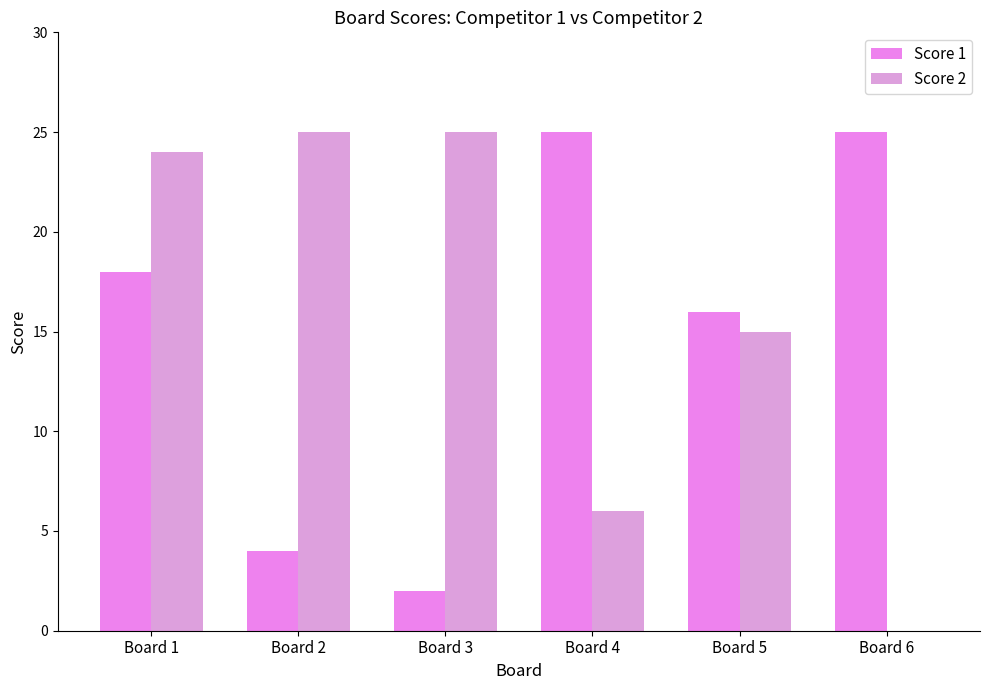

Is it true that Score 1 equals 18 at Board 1?

True